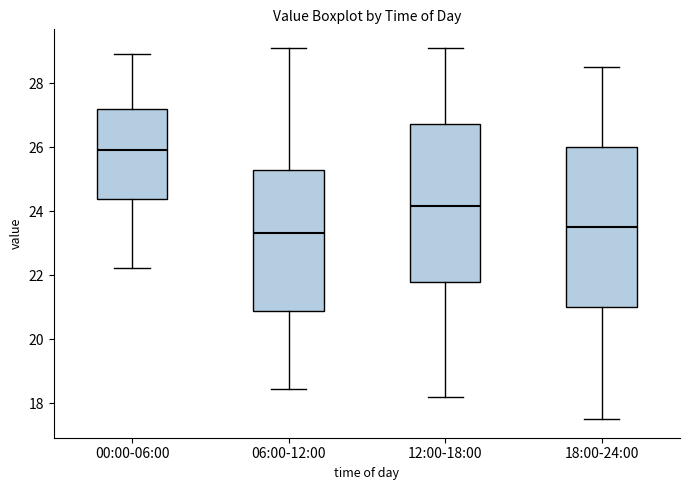

Reading left to right, transcribe this box plot: for each box, give where its median line is, the range the box spans, and where its two whiskers end, as read against the y-axis. The values are not printed on the chart, so give them approximately, as read against the axis.

00:00-06:00: median 26.0, box 24.4 to 27.2, whiskers 22.2 to 29.0
06:00-12:00: median 23.4, box 20.8 to 25.4, whiskers 18.4 to 29.2
12:00-18:00: median 24.2, box 21.8 to 26.8, whiskers 18.2 to 29.2
18:00-24:00: median 23.6, box 21.0 to 26.0, whiskers 17.6 to 28.6